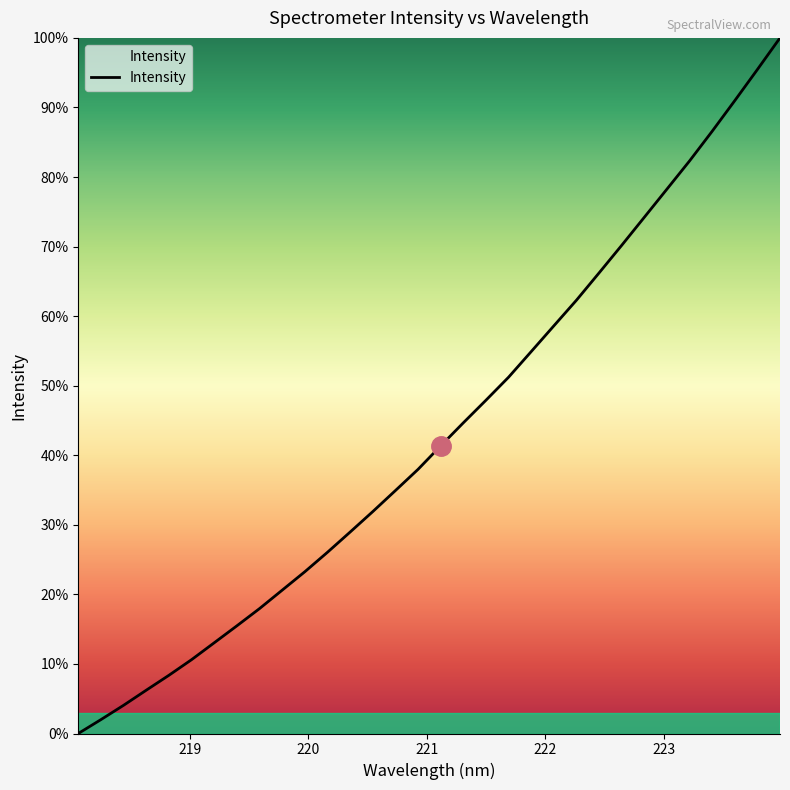

Does the chart display data point markers on the line(s)?

No